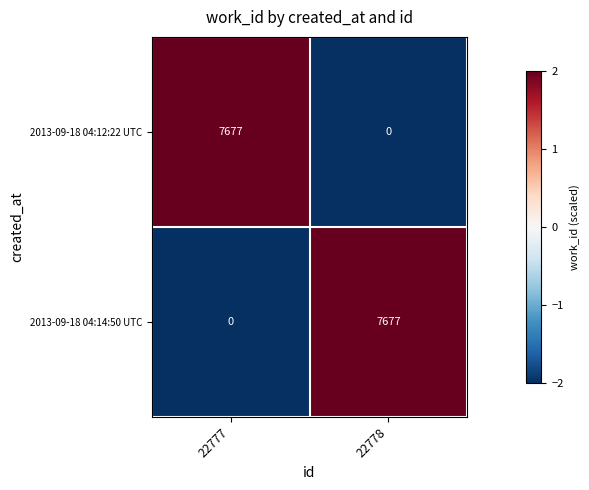

What is the highest value of the 2013-09-18 04:12:22 UTC series?

7677